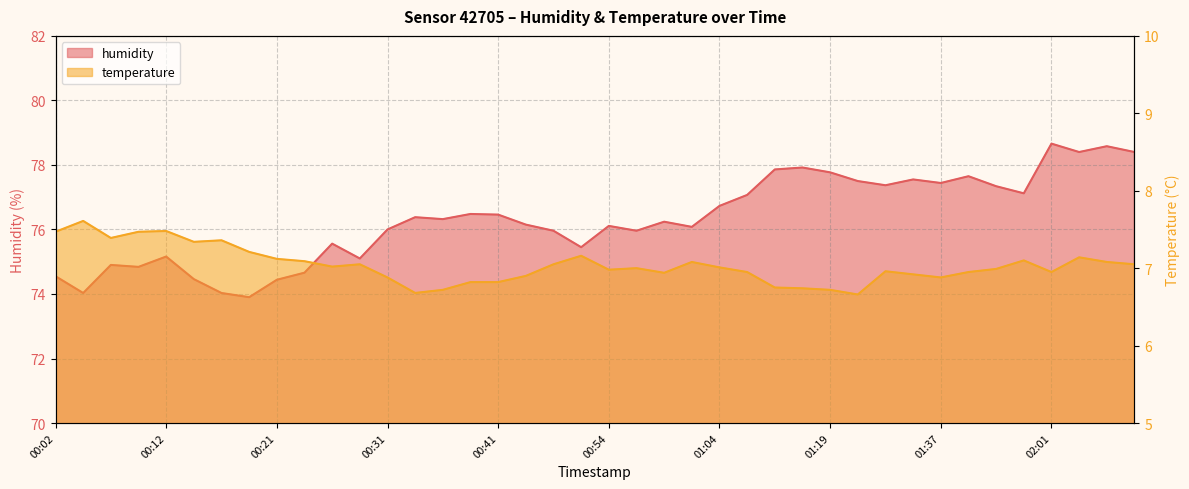

In humidity, how many points are lower than both neighbors (excluding endpoints)?

12